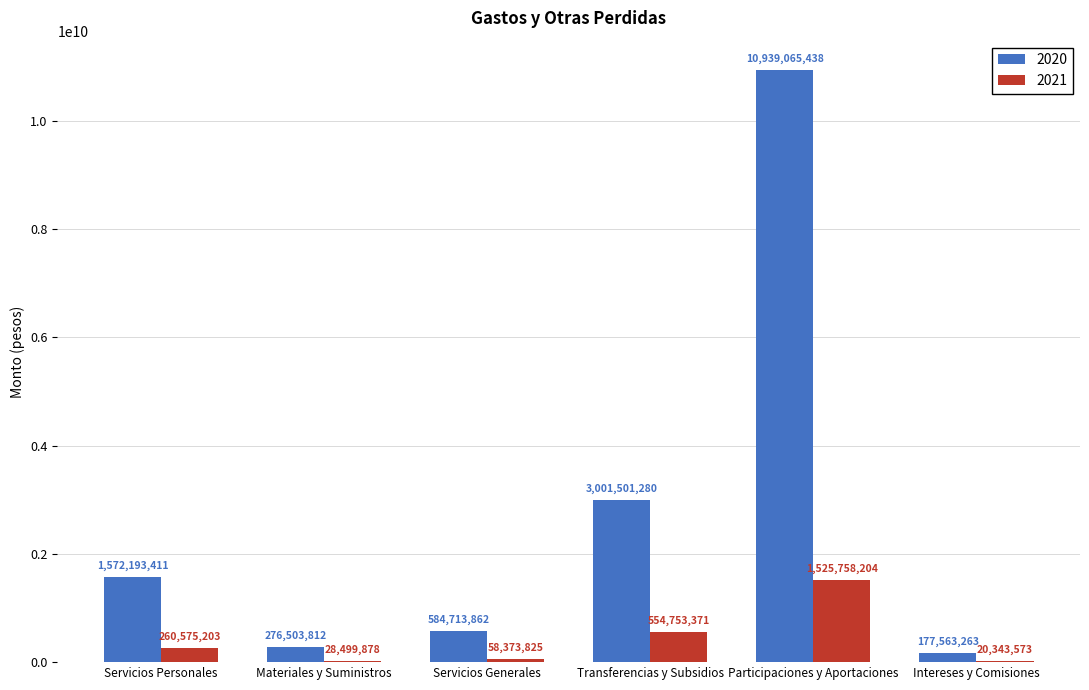

What is the total value across all series at Transferencias y Subsidios?

3556254651